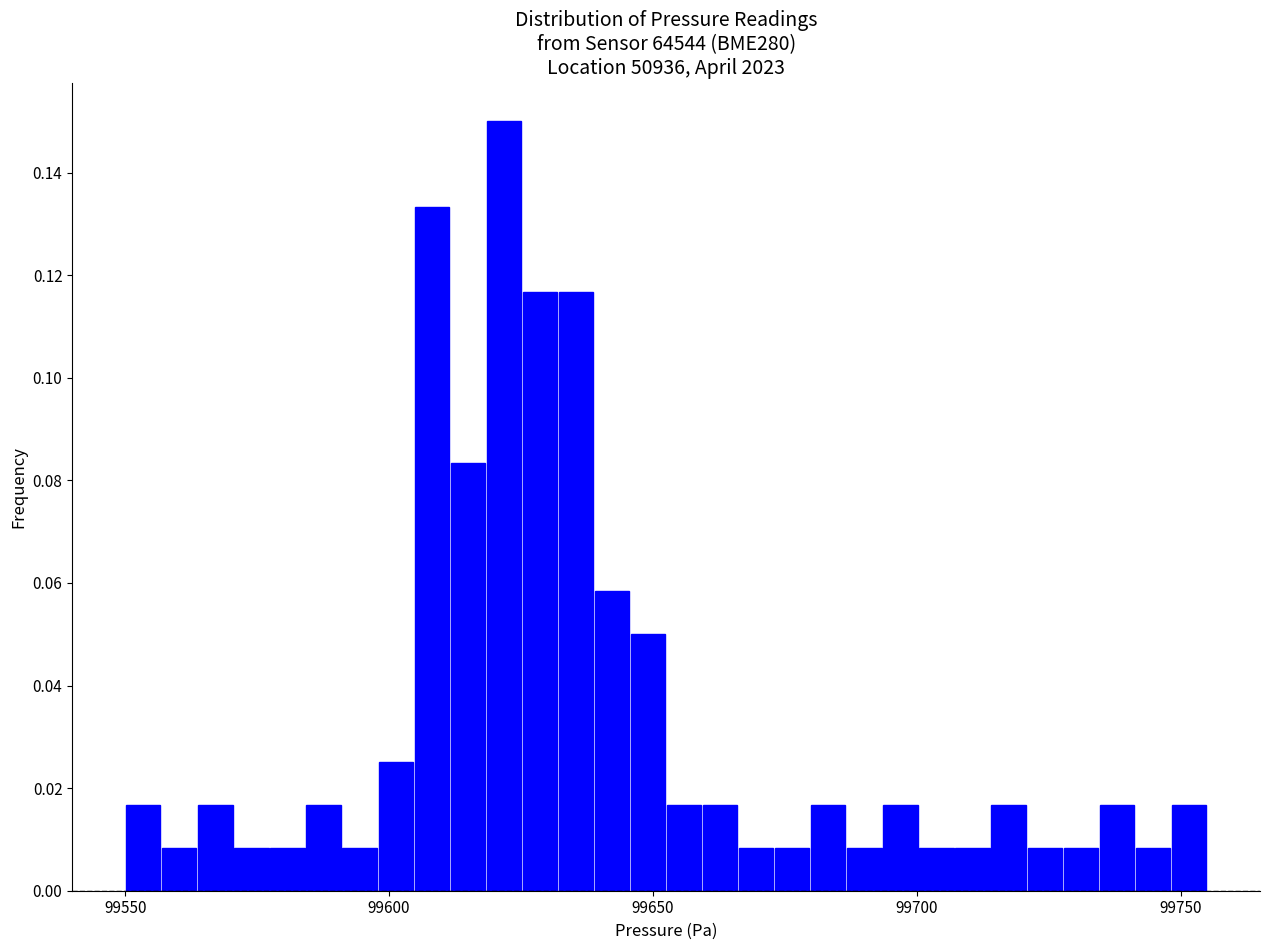

Read against the x-axis, roughly where is the centre of the tallest bar?

99620